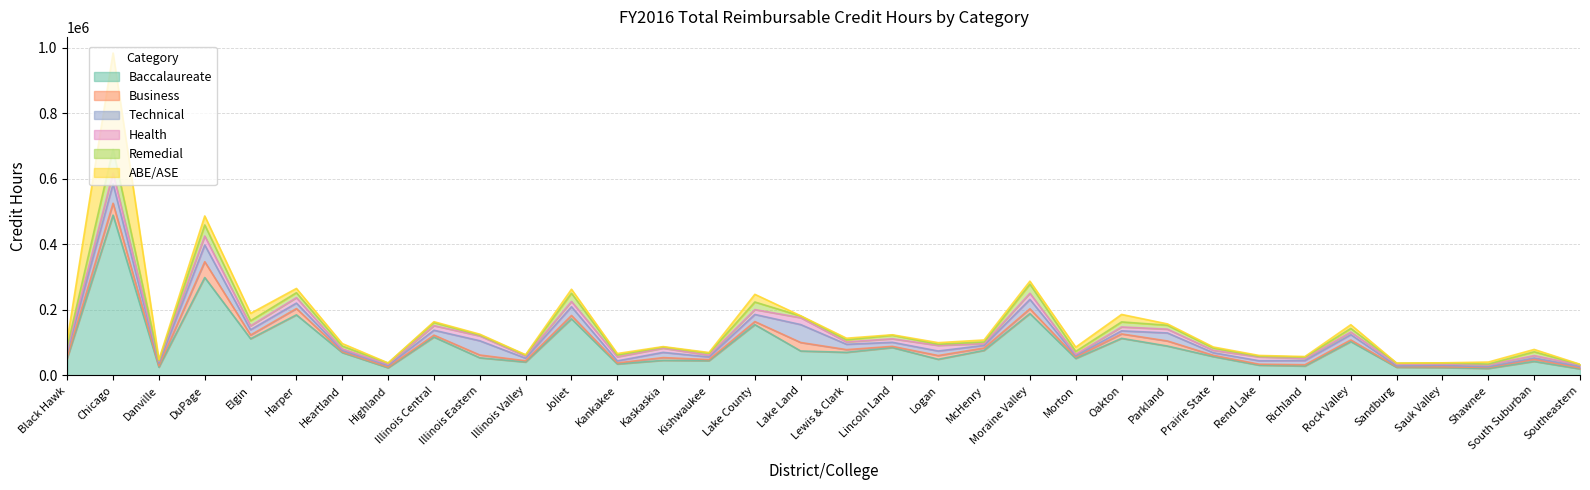

Which label corresponds to the largest value in the chart?

Chicago